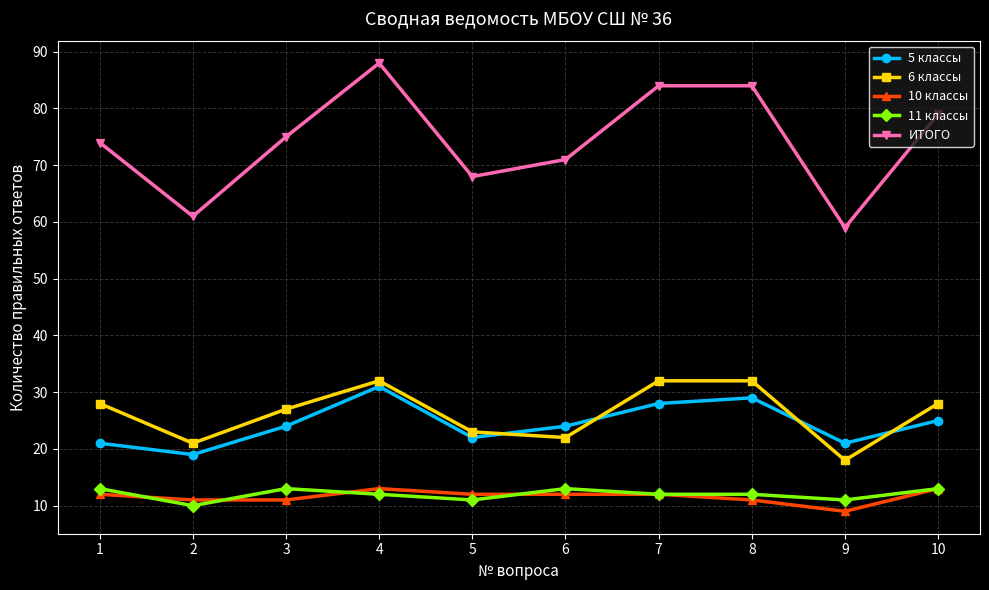

How many interior local valleys does the ИТОГО series have?

3